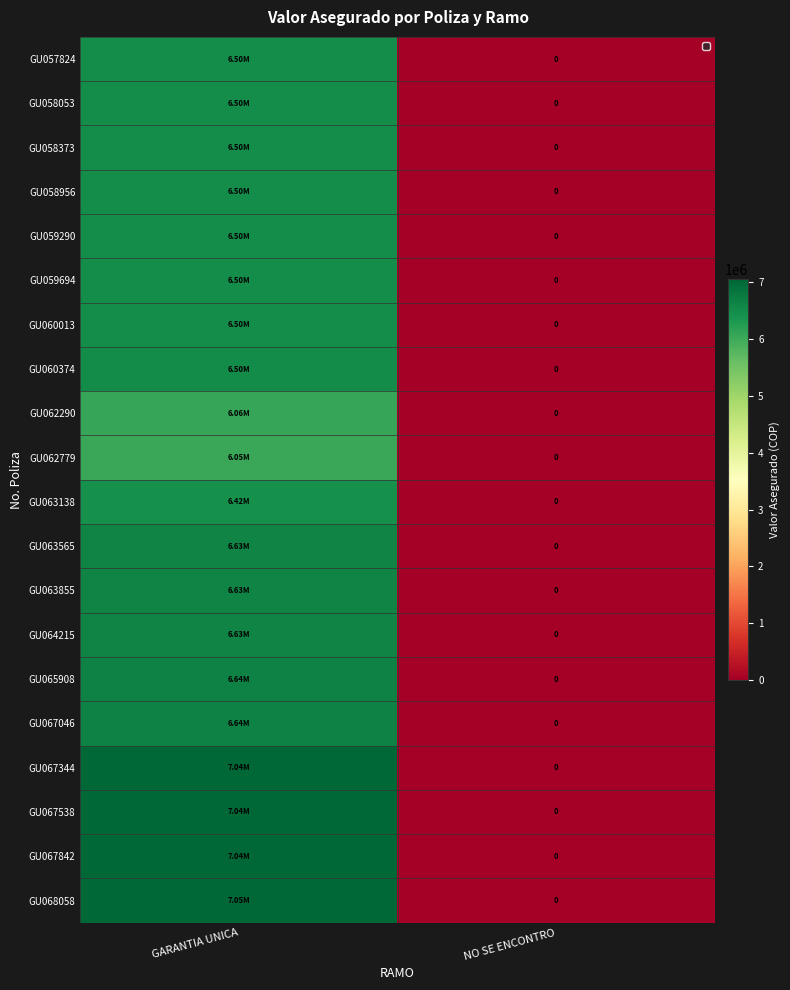

What is the average value of the GU065908 series?

3320080